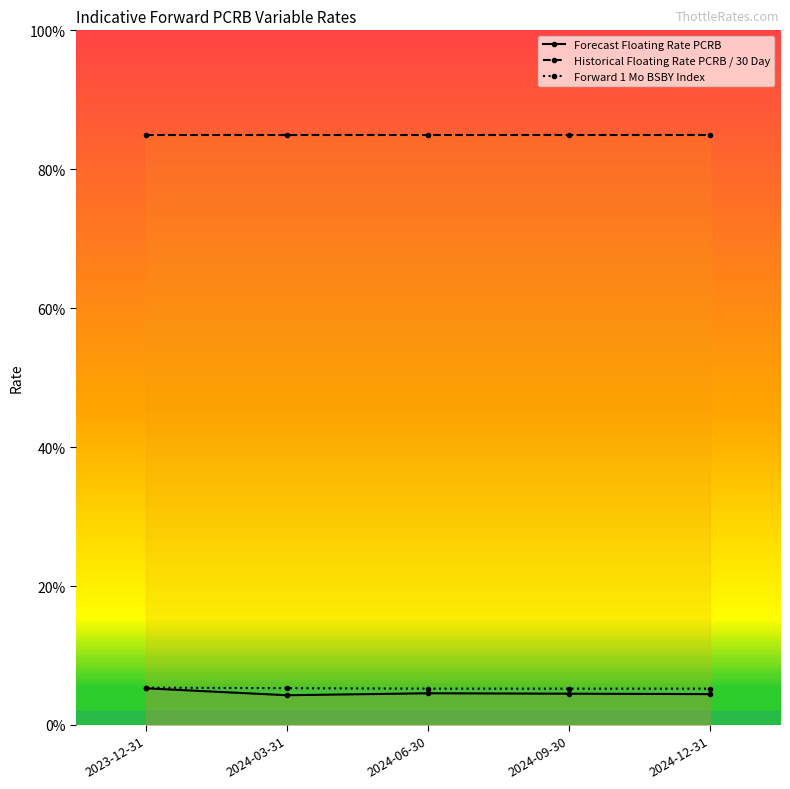

At which category is the sum across all series the highest?

2023-12-31